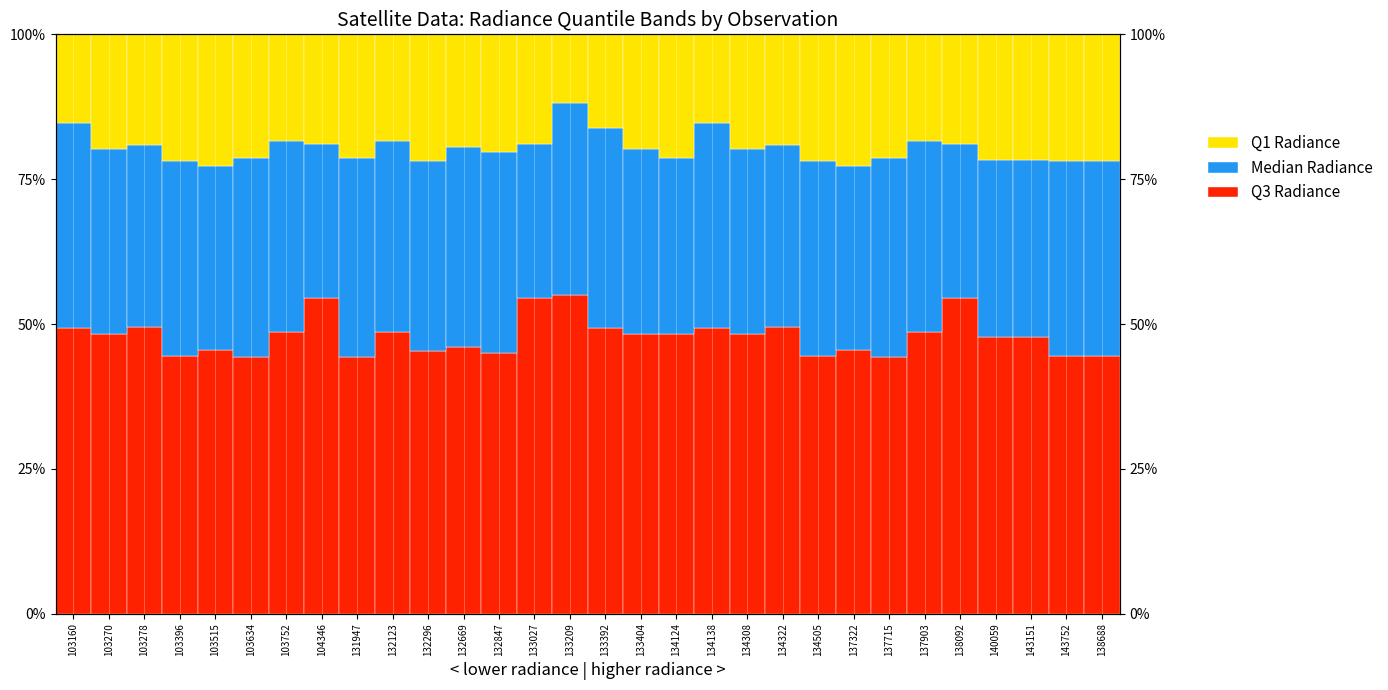

What is the label of the 22nd bar from the right?

131947